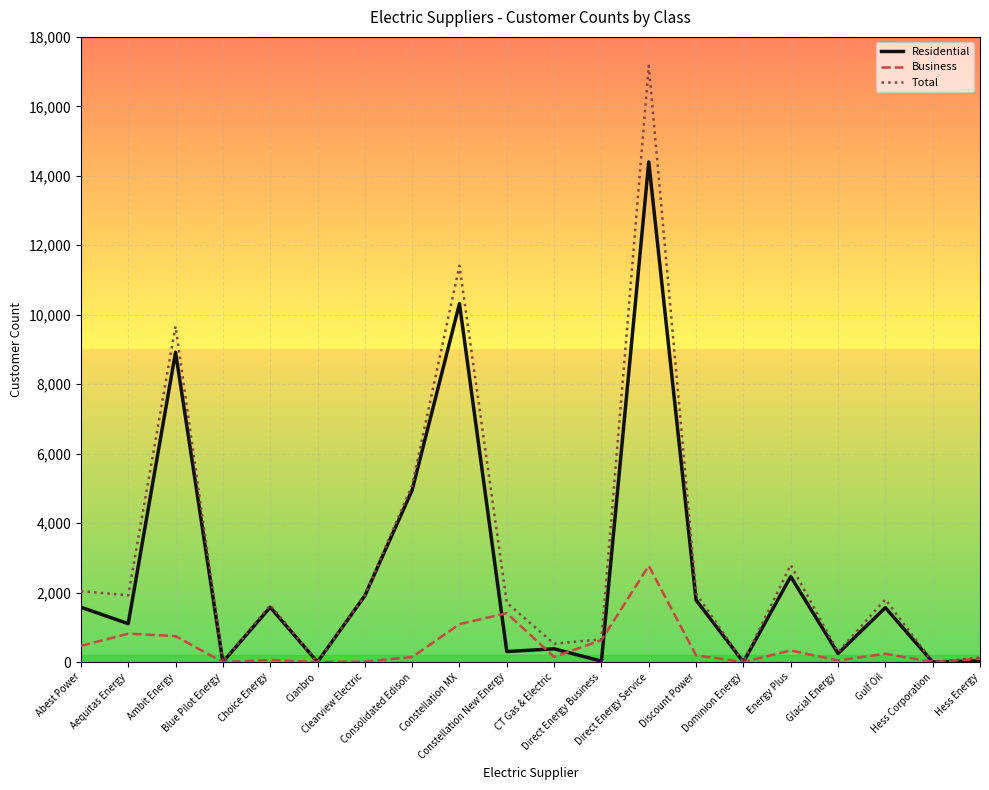

What is the highest value of the Business series?

2770